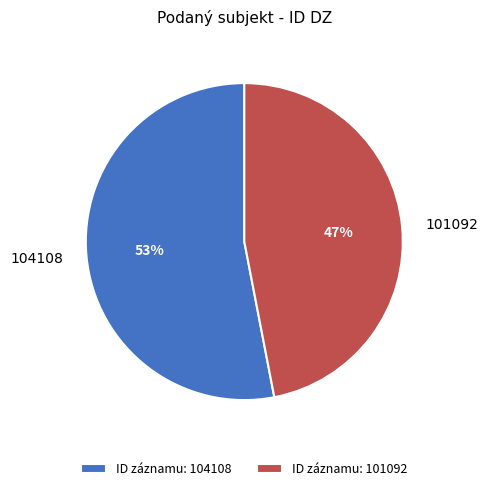

What is the smallest slice in the pie chart?

101092